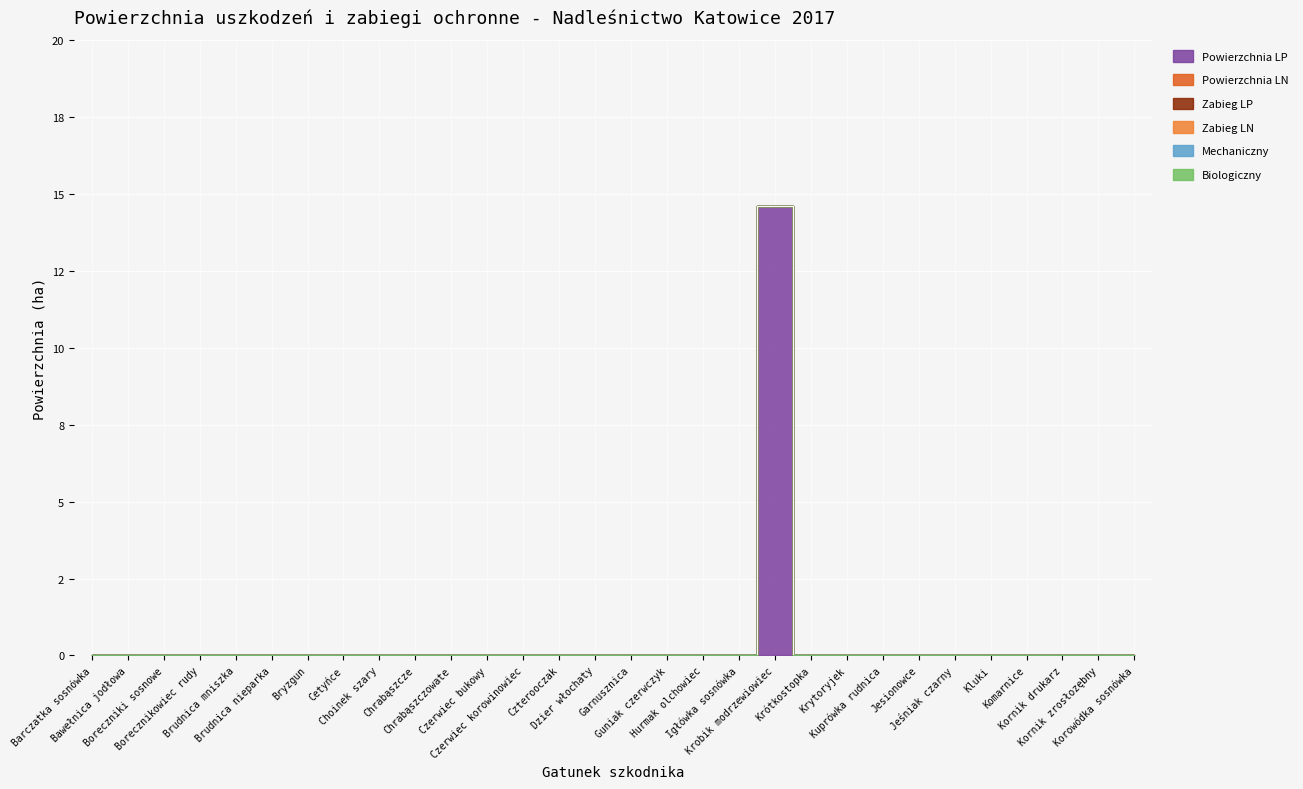

Reading left to right, extract all data points from this chart.

Powierzchnia LP: Barczatka sosnówka=0.0	Bawełnica jodłowa=0.0	Boreczniki sosnowe=0.0	Borecznikowiec rudy=0.0	Brudnica mniszka=0.0	Brudnica nieparka=0.0	Bryzgun=0.0	Cetyńce=0.0	Choinek szary=0.0	Chrabąszcze=0.0	Chrabąszczowate=0.0	Czerwiec bukowy=0.0	Czerwiec korowinowiec=0.0	Czterooczak=0.0	Dzier włochaty=0.0	Garnusznica=0.0	Guniak czerwczyk=0.0	Hurmak olchowiec=0.0	Igłówka sosnówka=0.0	Krobik modrzewiowiec=14.6	Krótkostopka=0.0	Krytoryjek=0.0	Kuprówka rudnica=0.0	Jesionowce=0.0	Jeśniak czarny=0.0	Kluki=0.0	Komarnice=0.0	Kornik drukarz=0.0	Kornik zrosłozębny=0.0	Korowódka sosnówka=0.0
Powierzchnia LN: Barczatka sosnówka=0.0	Bawełnica jodłowa=0.0	Boreczniki sosnowe=0.0	Borecznikowiec rudy=0.0	Brudnica mniszka=0.0	Brudnica nieparka=0.0	Bryzgun=0.0	Cetyńce=0.0	Choinek szary=0.0	Chrabąszcze=0.0	Chrabąszczowate=0.0	Czerwiec bukowy=0.0	Czerwiec korowinowiec=0.0	Czterooczak=0.0	Dzier włochaty=0.0	Garnusznica=0.0	Guniak czerwczyk=0.0	Hurmak olchowiec=0.0	Igłówka sosnówka=0.0	Krobik modrzewiowiec=0.0	Krótkostopka=0.0	Krytoryjek=0.0	Kuprówka rudnica=0.0	Jesionowce=0.0	Jeśniak czarny=0.0	Kluki=0.0	Komarnice=0.0	Kornik drukarz=0.0	Kornik zrosłozębny=0.0	Korowódka sosnówka=0.0
Zabieg LP: Barczatka sosnówka=0.0	Bawełnica jodłowa=0.0	Boreczniki sosnowe=0.0	Borecznikowiec rudy=0.0	Brudnica mniszka=0.0	Brudnica nieparka=0.0	Bryzgun=0.0	Cetyńce=0.0	Choinek szary=0.0	Chrabąszcze=0.0	Chrabąszczowate=0.0	Czerwiec bukowy=0.0	Czerwiec korowinowiec=0.0	Czterooczak=0.0	Dzier włochaty=0.0	Garnusznica=0.0	Guniak czerwczyk=0.0	Hurmak olchowiec=0.0	Igłówka sosnówka=0.0	Krobik modrzewiowiec=0.0	Krótkostopka=0.0	Krytoryjek=0.0	Kuprówka rudnica=0.0	Jesionowce=0.0	Jeśniak czarny=0.0	Kluki=0.0	Komarnice=0.0	Kornik drukarz=0.0	Kornik zrosłozębny=0.0	Korowódka sosnówka=0.0
Zabieg LN: Barczatka sosnówka=0.0	Bawełnica jodłowa=0.0	Boreczniki sosnowe=0.0	Borecznikowiec rudy=0.0	Brudnica mniszka=0.0	Brudnica nieparka=0.0	Bryzgun=0.0	Cetyńce=0.0	Choinek szary=0.0	Chrabąszcze=0.0	Chrabąszczowate=0.0	Czerwiec bukowy=0.0	Czerwiec korowinowiec=0.0	Czterooczak=0.0	Dzier włochaty=0.0	Garnusznica=0.0	Guniak czerwczyk=0.0	Hurmak olchowiec=0.0	Igłówka sosnówka=0.0	Krobik modrzewiowiec=0.0	Krótkostopka=0.0	Krytoryjek=0.0	Kuprówka rudnica=0.0	Jesionowce=0.0	Jeśniak czarny=0.0	Kluki=0.0	Komarnice=0.0	Kornik drukarz=0.0	Kornik zrosłozębny=0.0	Korowódka sosnówka=0.0
Mechaniczny: Barczatka sosnówka=0.0	Bawełnica jodłowa=0.0	Boreczniki sosnowe=0.0	Borecznikowiec rudy=0.0	Brudnica mniszka=0.0	Brudnica nieparka=0.0	Bryzgun=0.0	Cetyńce=0.0	Choinek szary=0.0	Chrabąszcze=0.0	Chrabąszczowate=0.0	Czerwiec bukowy=0.0	Czerwiec korowinowiec=0.0	Czterooczak=0.0	Dzier włochaty=0.0	Garnusznica=0.0	Guniak czerwczyk=0.0	Hurmak olchowiec=0.0	Igłówka sosnówka=0.0	Krobik modrzewiowiec=0.0	Krótkostopka=0.0	Krytoryjek=0.0	Kuprówka rudnica=0.0	Jesionowce=0.0	Jeśniak czarny=0.0	Kluki=0.0	Komarnice=0.0	Kornik drukarz=0.0	Kornik zrosłozębny=0.0	Korowódka sosnówka=0.0
Biologiczny: Barczatka sosnówka=0.0	Bawełnica jodłowa=0.0	Boreczniki sosnowe=0.0	Borecznikowiec rudy=0.0	Brudnica mniszka=0.0	Brudnica nieparka=0.0	Bryzgun=0.0	Cetyńce=0.0	Choinek szary=0.0	Chrabąszcze=0.0	Chrabąszczowate=0.0	Czerwiec bukowy=0.0	Czerwiec korowinowiec=0.0	Czterooczak=0.0	Dzier włochaty=0.0	Garnusznica=0.0	Guniak czerwczyk=0.0	Hurmak olchowiec=0.0	Igłówka sosnówka=0.0	Krobik modrzewiowiec=0.0	Krótkostopka=0.0	Krytoryjek=0.0	Kuprówka rudnica=0.0	Jesionowce=0.0	Jeśniak czarny=0.0	Kluki=0.0	Komarnice=0.0	Kornik drukarz=0.0	Kornik zrosłozębny=0.0	Korowódka sosnówka=0.0